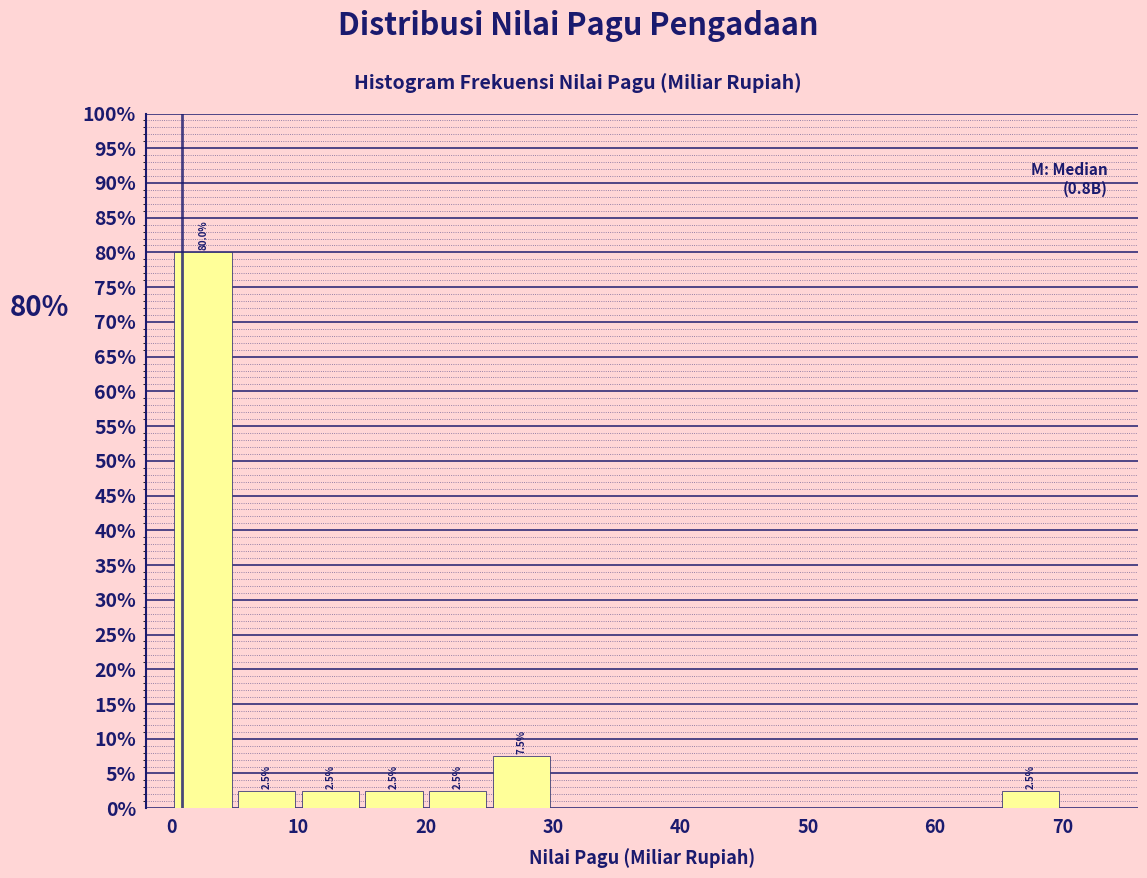

Which range on the x-axis has the tallest bar?

0 to 5